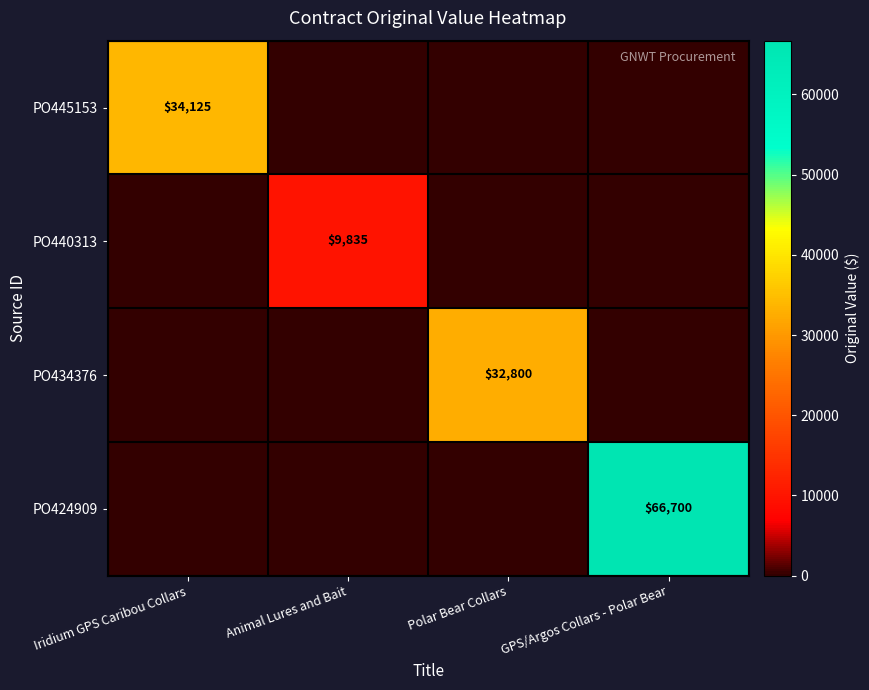

True or false: PO424909 has a value of 66700 at GPS/Argos Collars - Polar Bear.

True